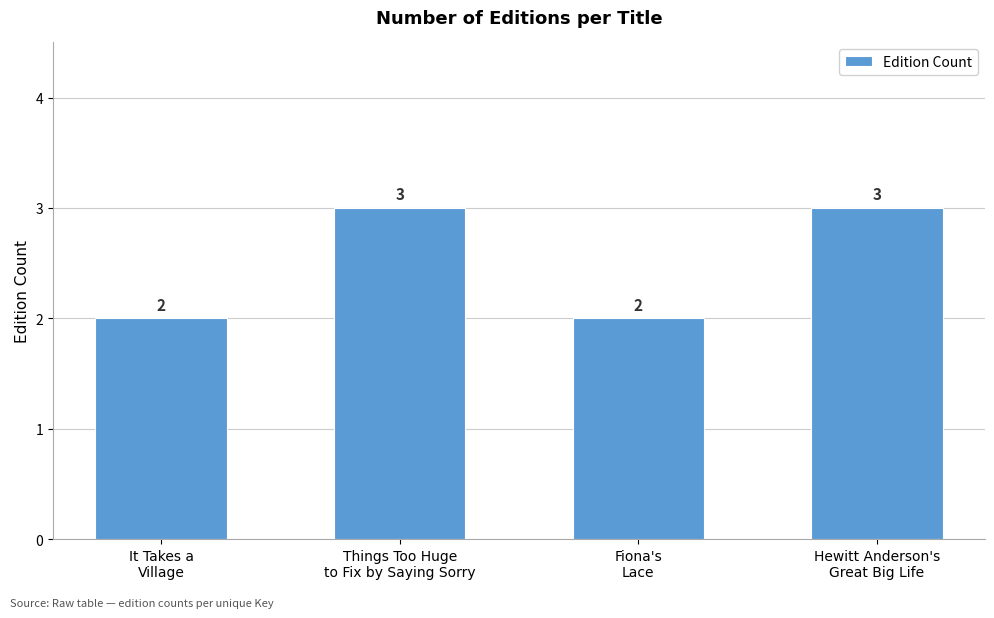

What is the greatest value displayed?

3